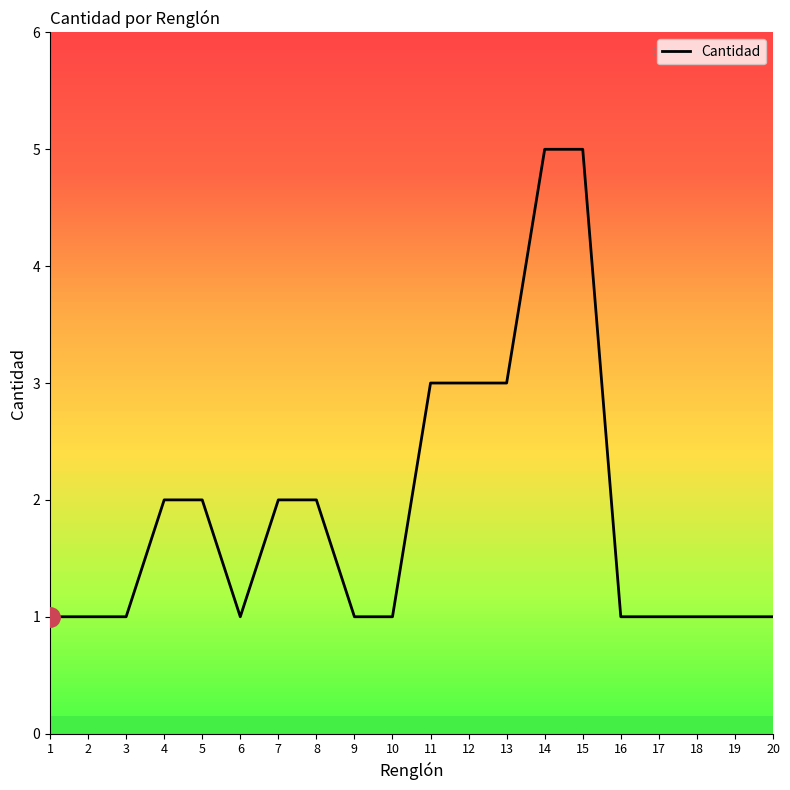

Reading right to left, transcribe all the data shown in this chart.

1	1	1	1	1	5	5	3	3	3	1	1	2	2	1	2	2	1	1	1